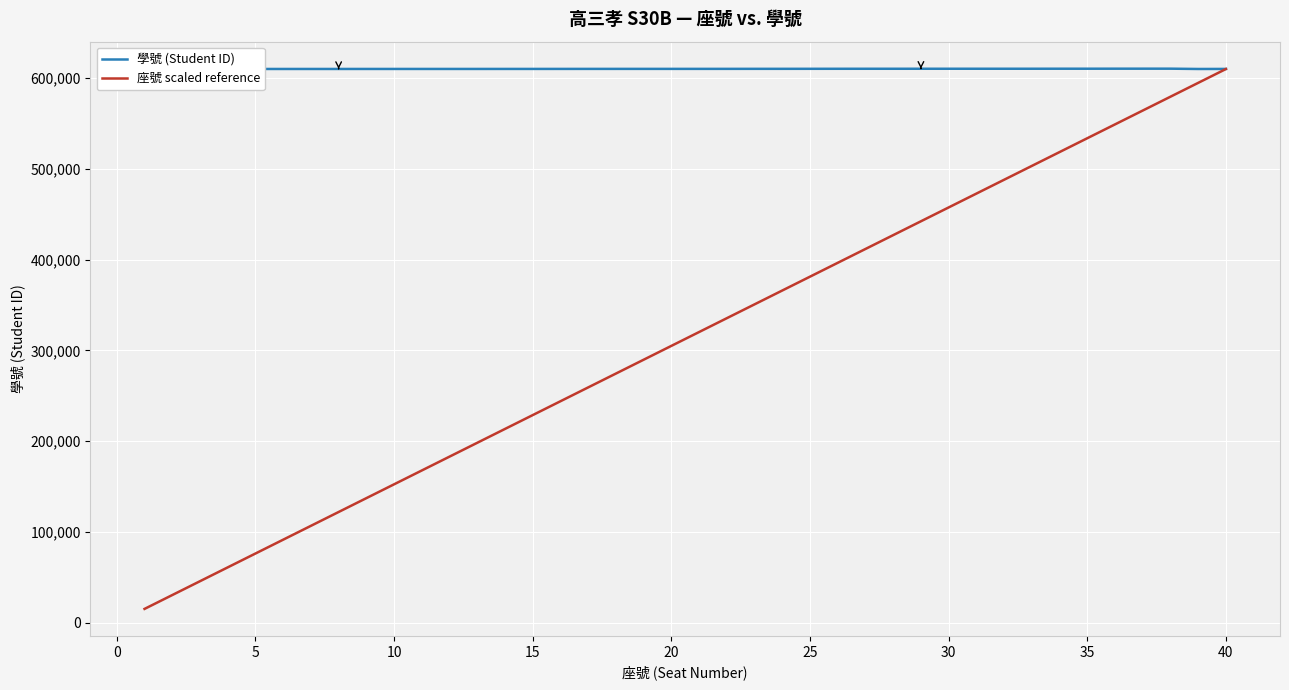

What is the difference between the highest and lowest values at 20?

518550